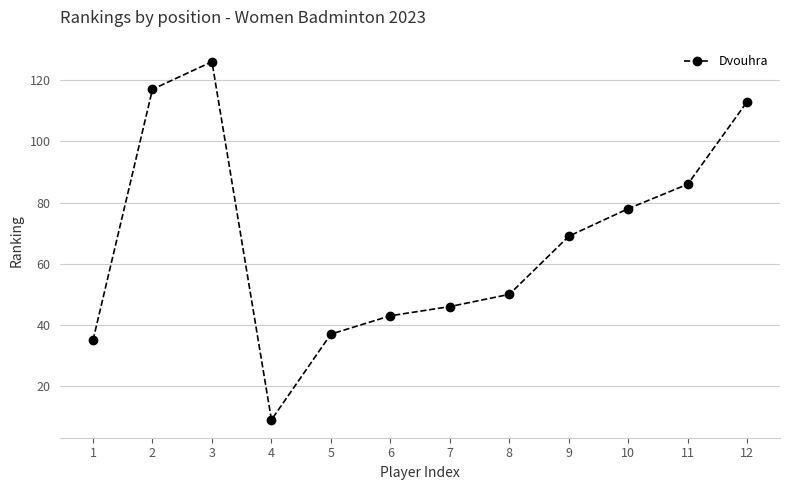

The chart shows a value of 185 at 2. True or false?

False